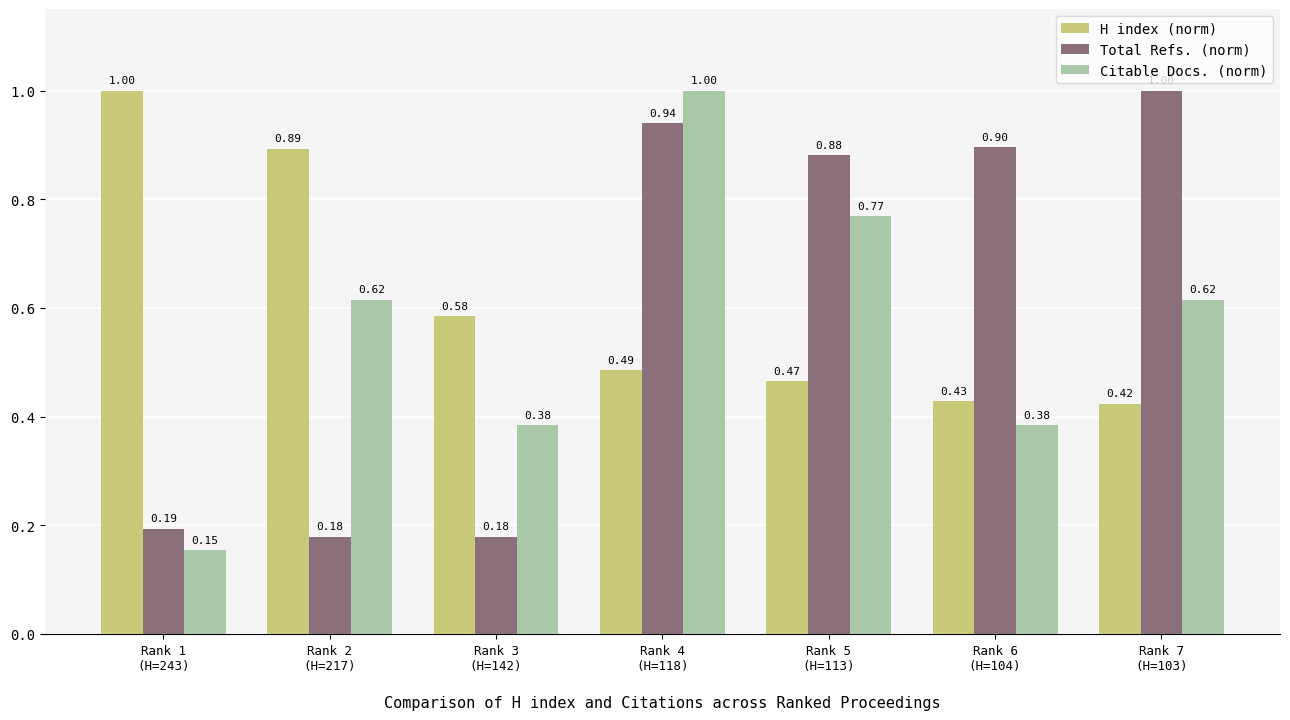

Rank the series at Rank 4
(H=118) from lowest to highest value.

H index (norm), Total Refs. (norm), Citable Docs. (norm)